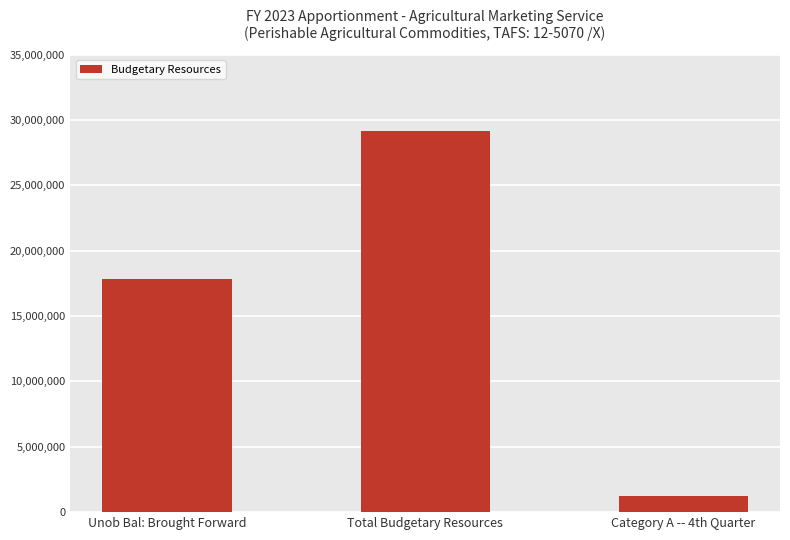

What is the change in value from Unob Bal: Brought Forward to Category A -- 4th Quarter?

-16563350